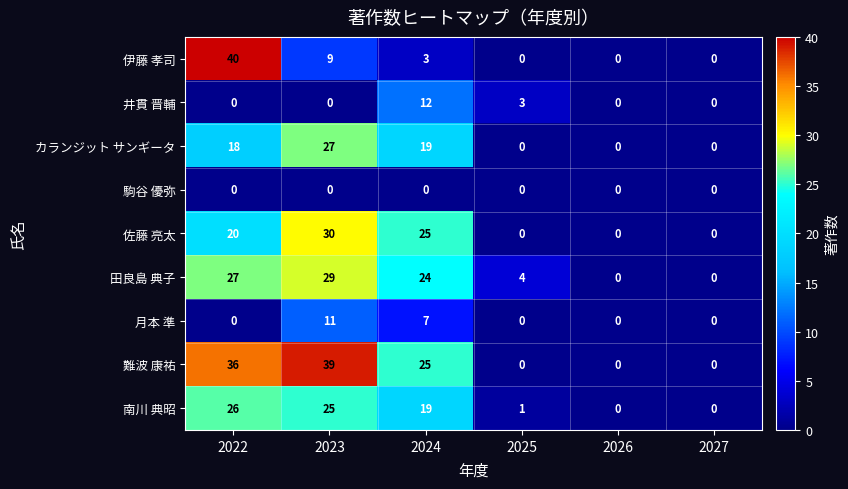

How many positive values does the 田良島 典子 series have?

4